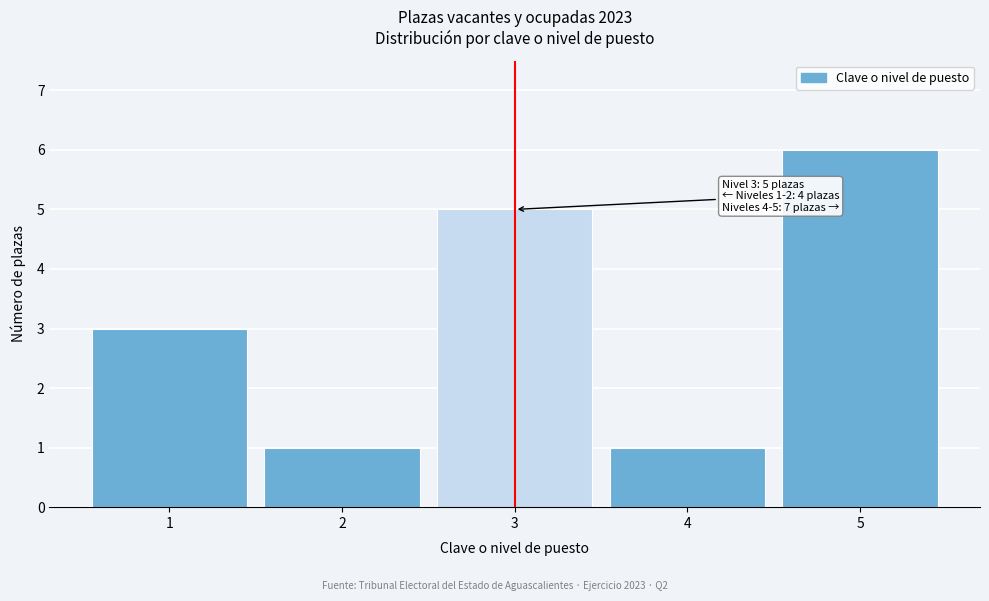

Which range on the x-axis has the tallest bar?

4.5 to 5.5